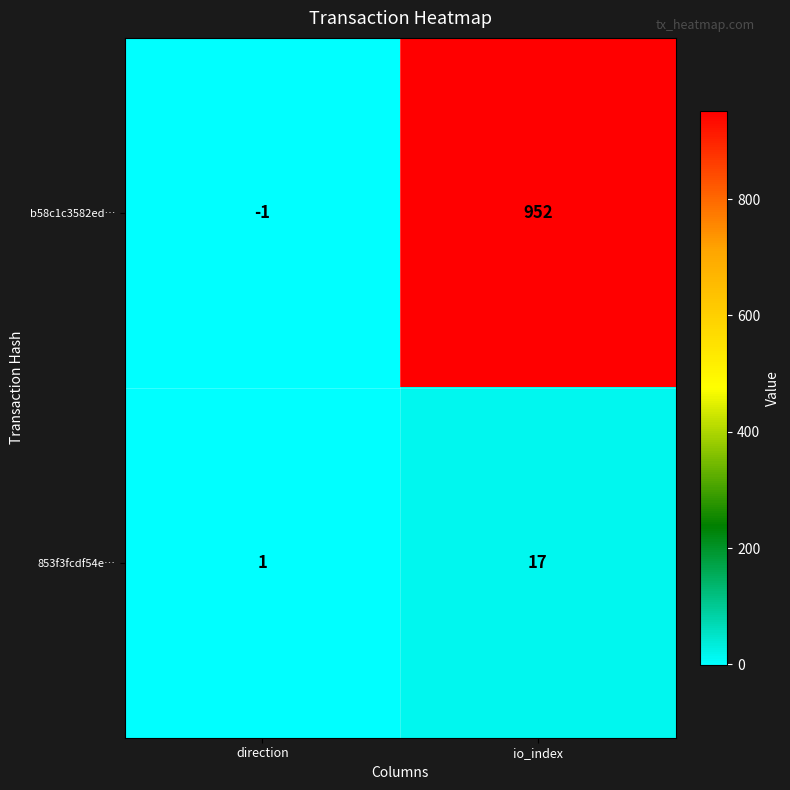

What is the difference between the maximum and minimum values in the b58c1c3582ed… series?

953